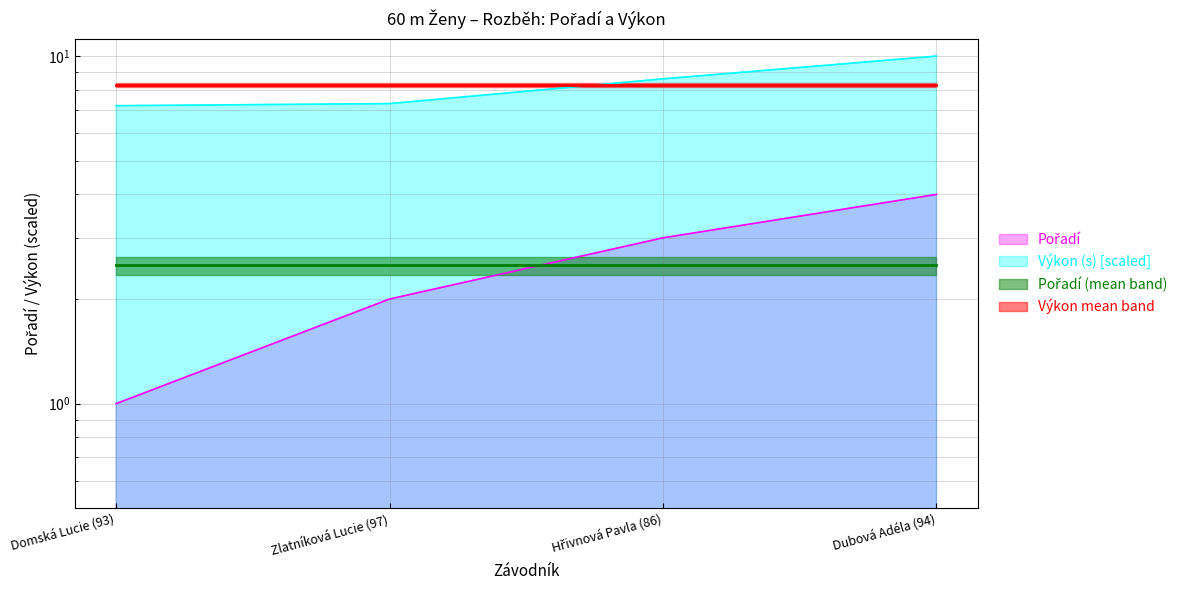

What is the label of the 4th point from the right?

Domská Lucie (93)